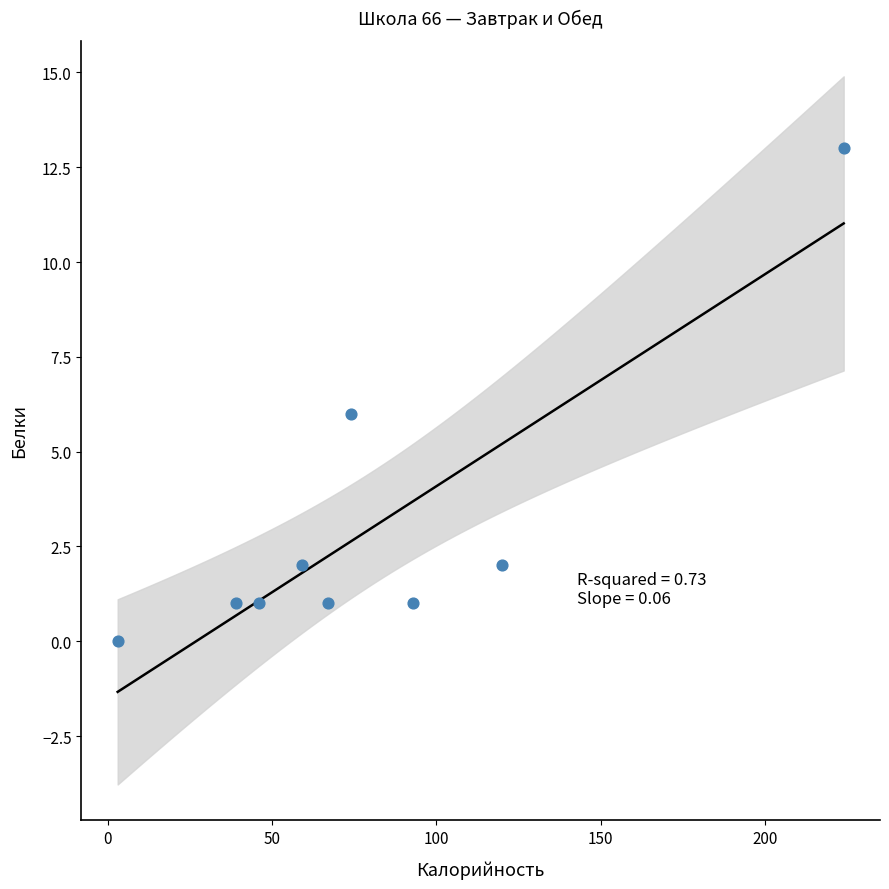

What is the average Y value?

3